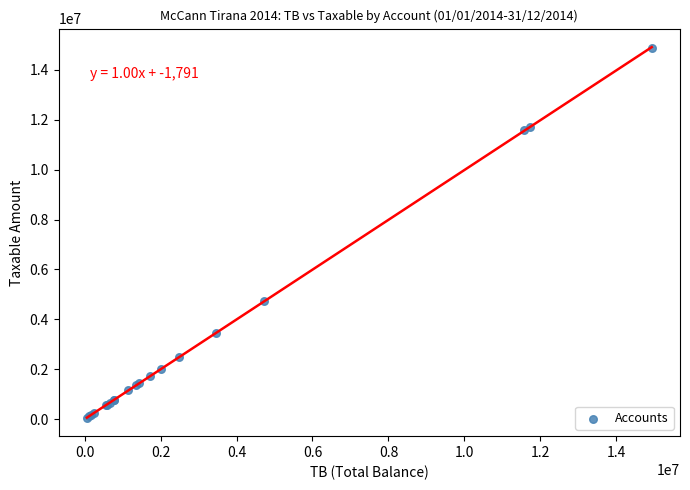

What Y value in the scatter plot is closest to 7474836?

4731146.9